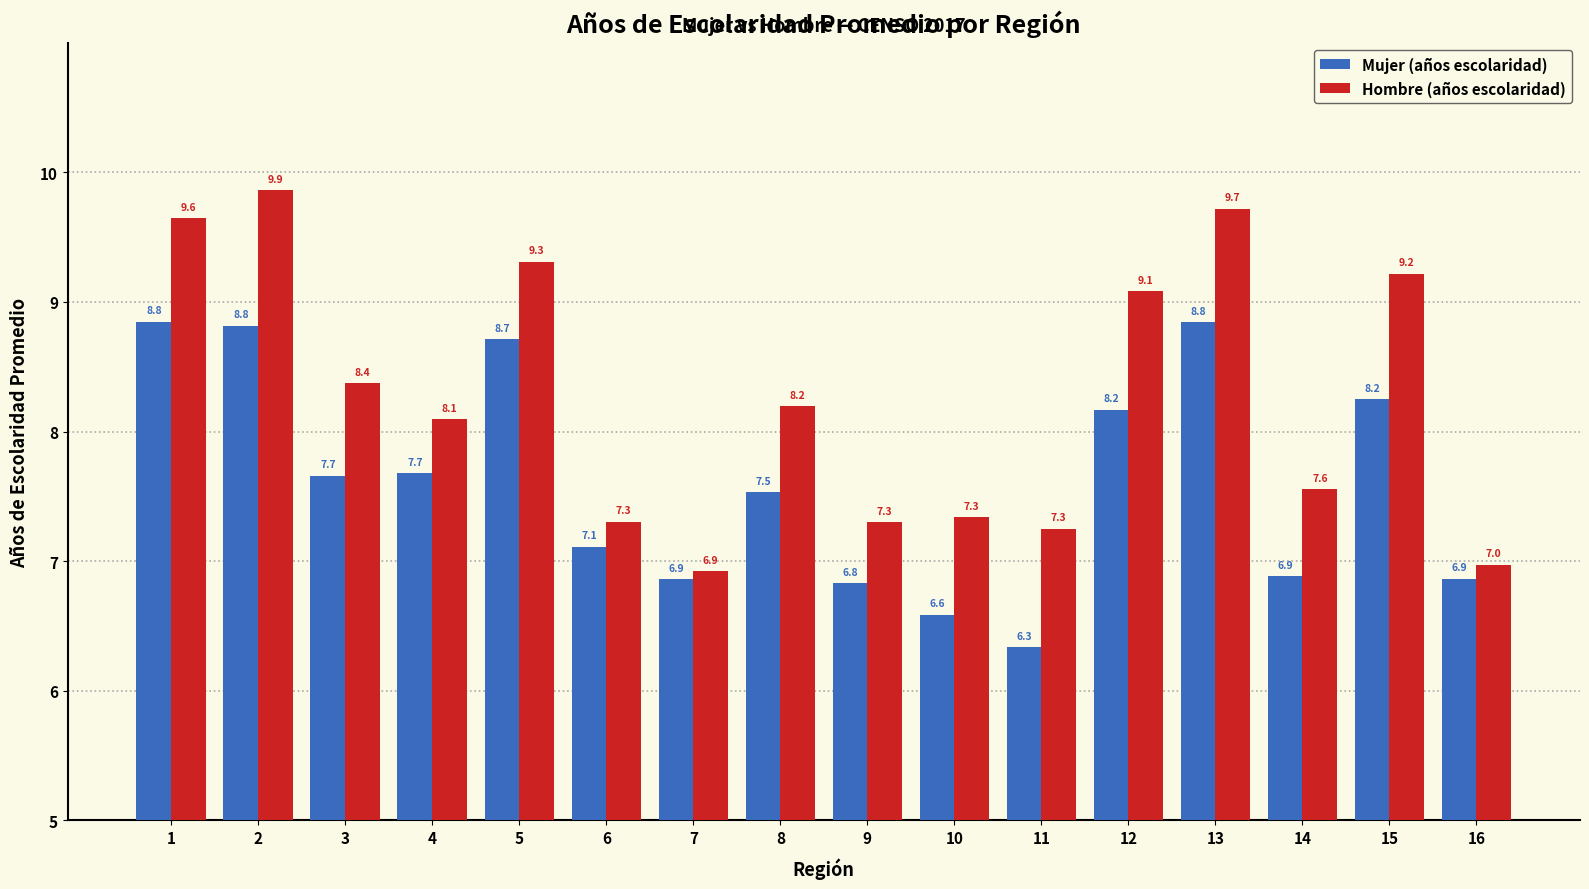

What is the difference between the Mujer (años escolaridad) values at 16 and 10?

0.3